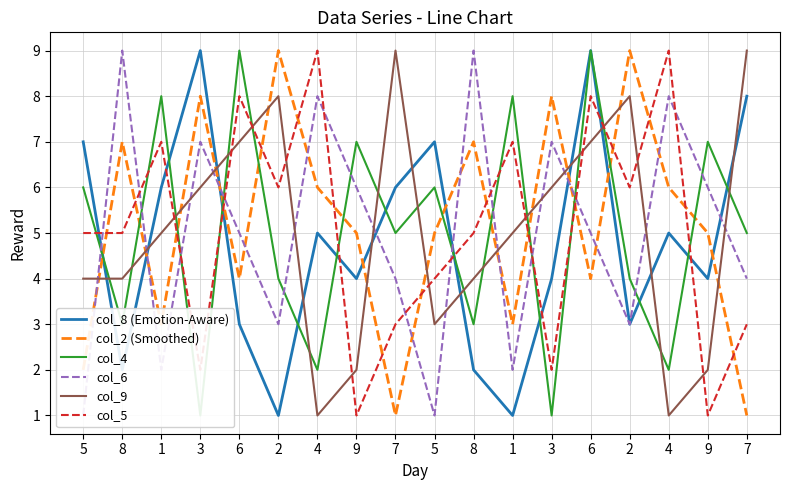

What is the value of the col_8 (Emotion-Aware) point at the 1st from the left?

7